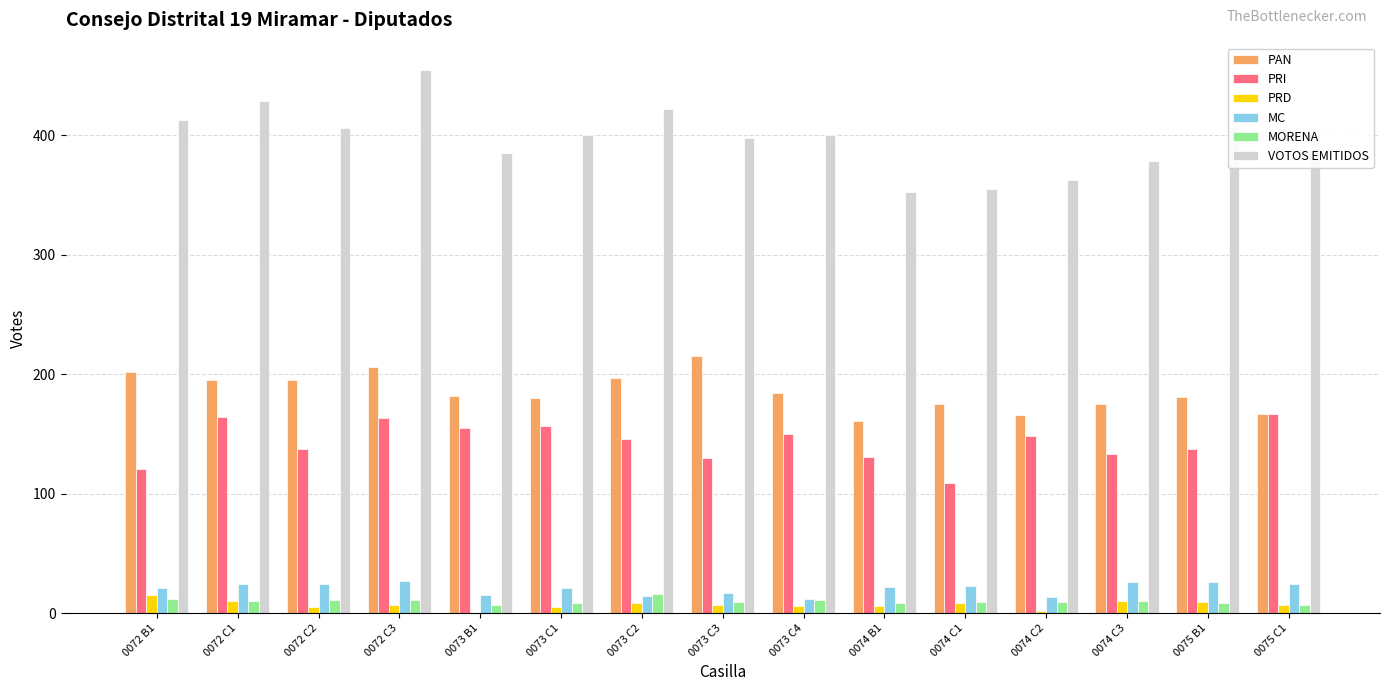

Which series has the largest range (max minus min)?

VOTOS EMITIDOS